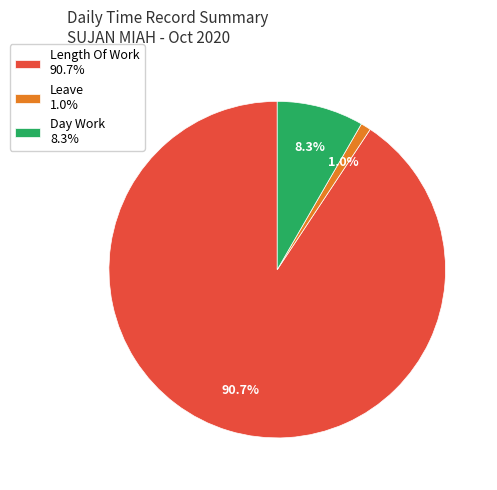

Which slice is the largest?

Length Of Work 90.7%